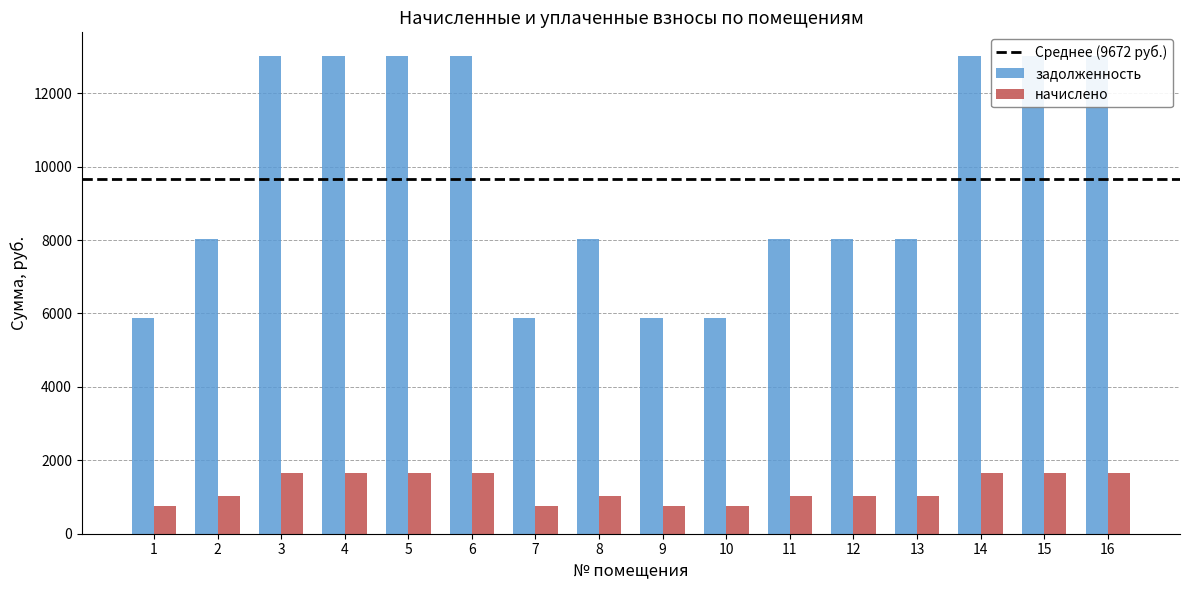

What are all the series names shown in the legend?

задолженность, начислено